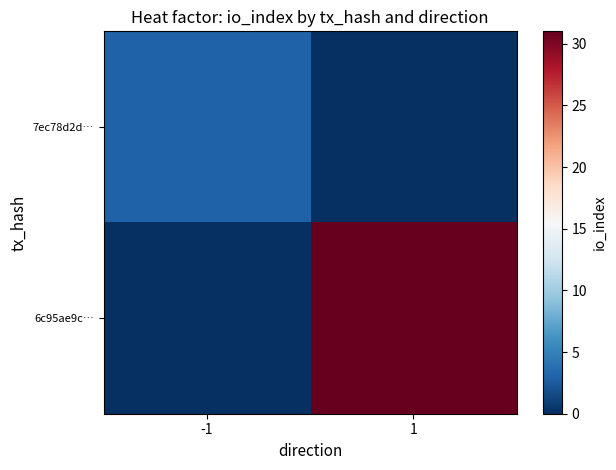

Rank the series at -1 from lowest to highest value.

6c95ae9c…, 7ec78d2d…